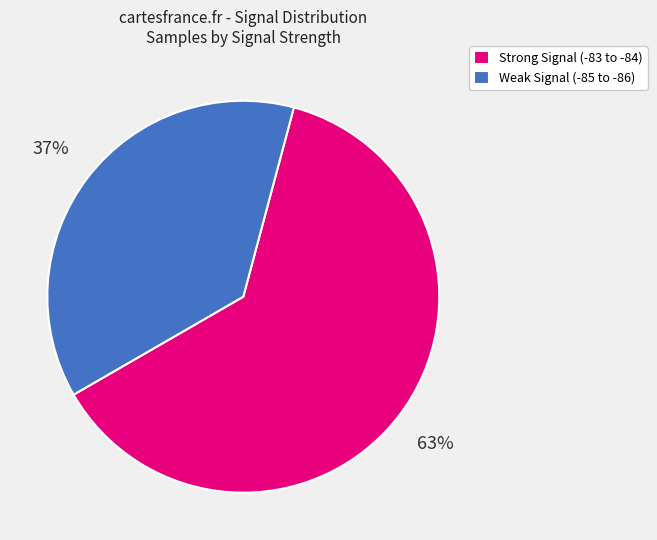

Rank the categories by value from highest to lowest.

Strong Signal (-83 to -84), Weak Signal (-85 to -86)